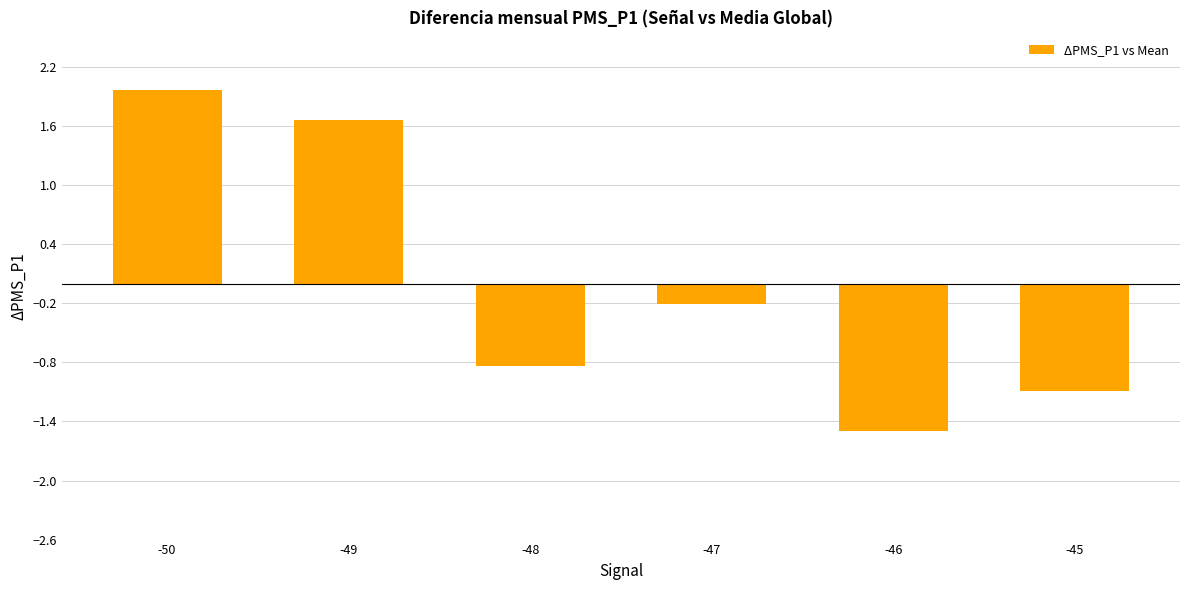

Rank the categories by value from highest to lowest.

-50, -49, -47, -48, -45, -46